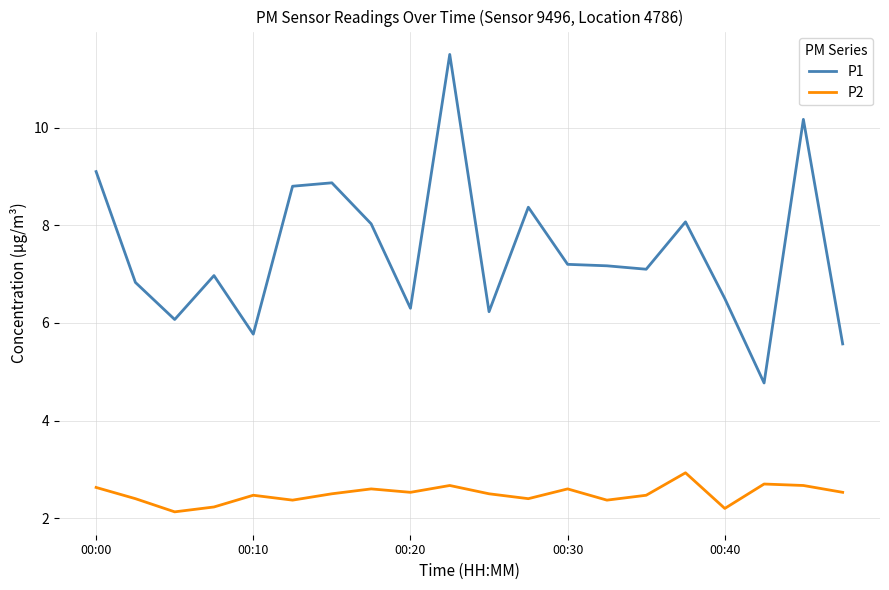

What are all the series names shown in the legend?

P1, P2